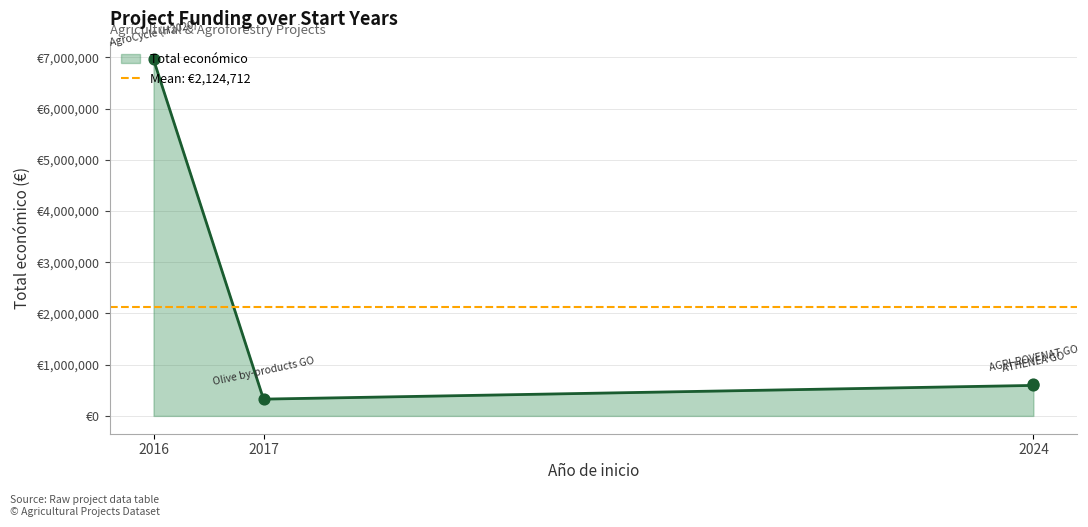

What is the change in value from 2024 to 2024?

+19939